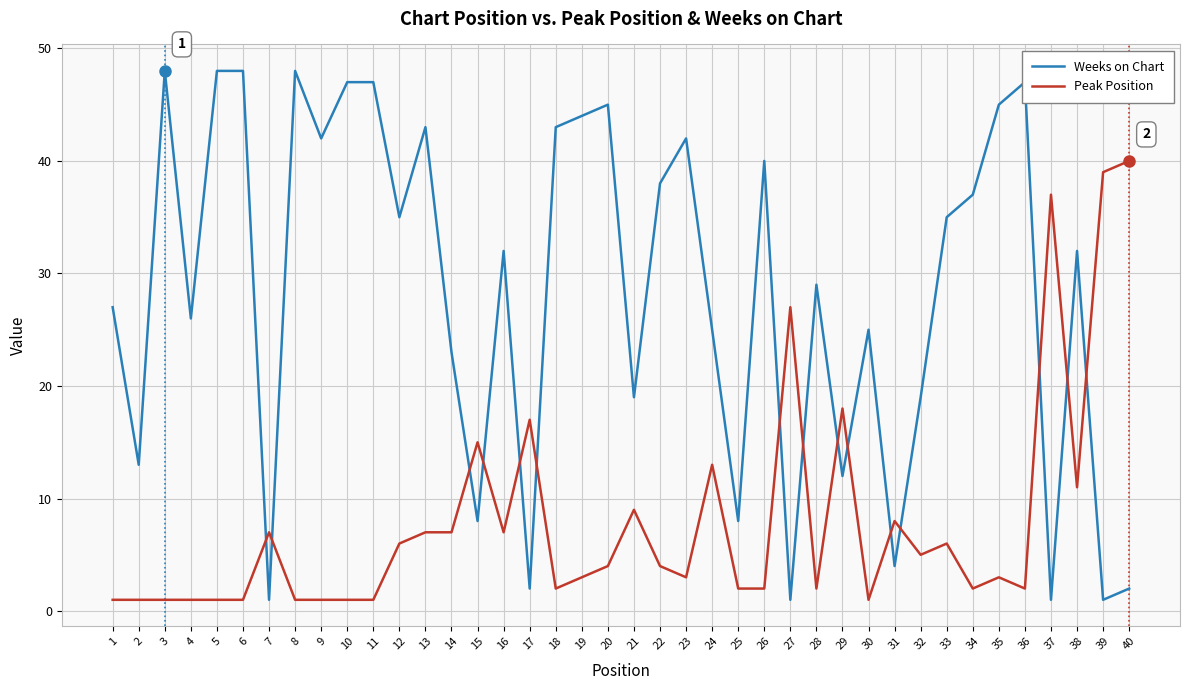

After their last crossing, which series has the higher values: Peak Position or Weeks on Chart?

Peak Position